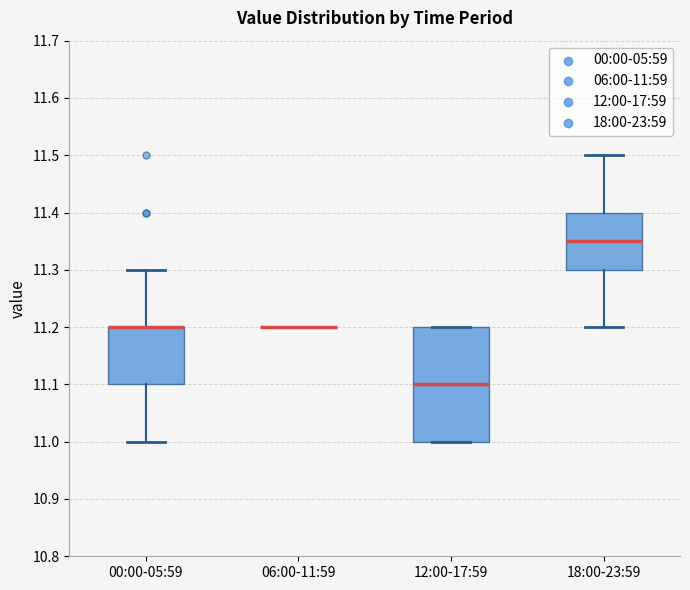

Reading left to right, read every box against the y-axis: the position of its median line, the range the box covers, and the ends of its whiskers. The values are not printed on the chart, so give them approximately, as read against the axis.

00:00-05:59: median 11.20 (drawn on the box's upper edge), box 11.10 to 11.20, whiskers 11.00 to 11.30
06:00-11:59: box collapsed to a line at 11.20, whiskers 11.20 to 11.20
12:00-17:59: median 11.10, box 11.00 to 11.20, whiskers 11.00 to 11.20
18:00-23:59: median 11.35, box 11.30 to 11.40, whiskers 11.20 to 11.50